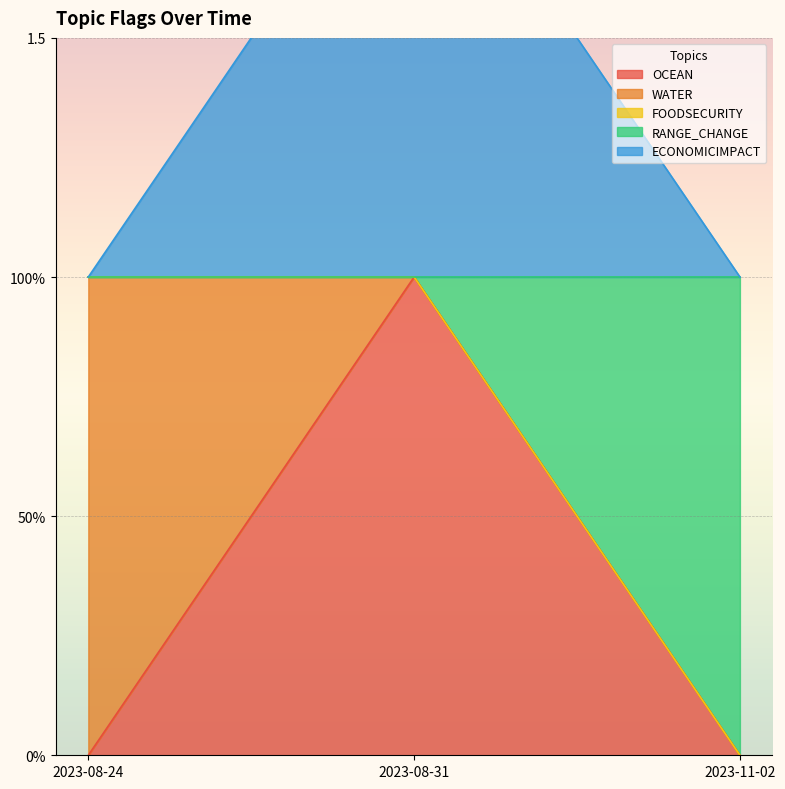

How many categories are shown in the chart?

3